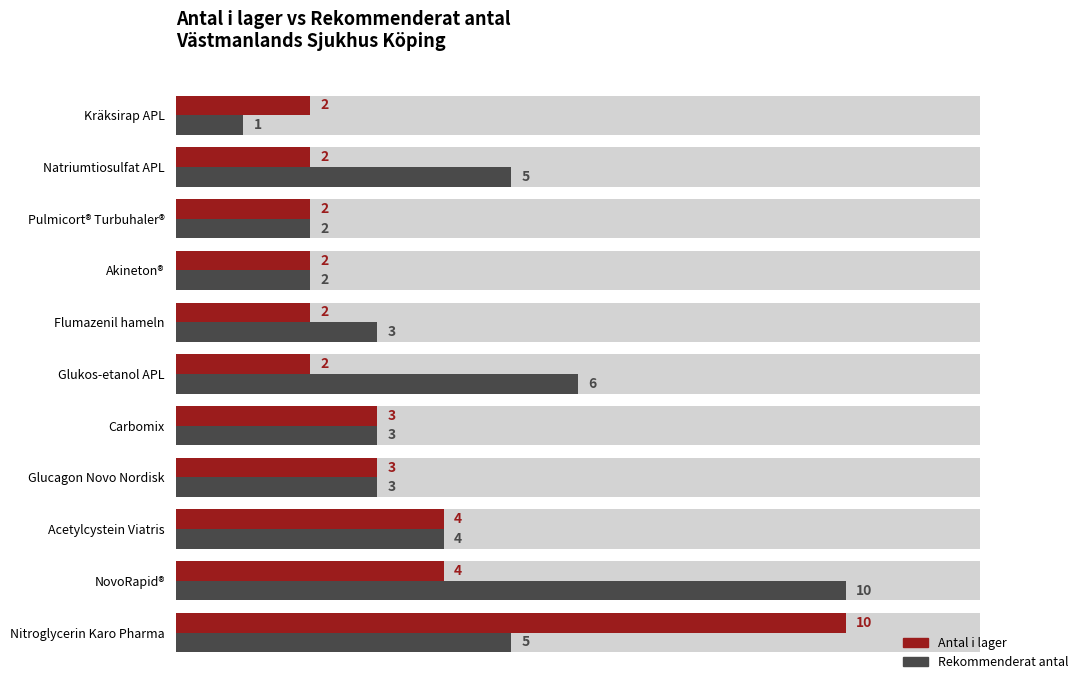

The Rekommenderat antal series shows 2 at Nitroglycerin Karo Pharma. True or false?

False